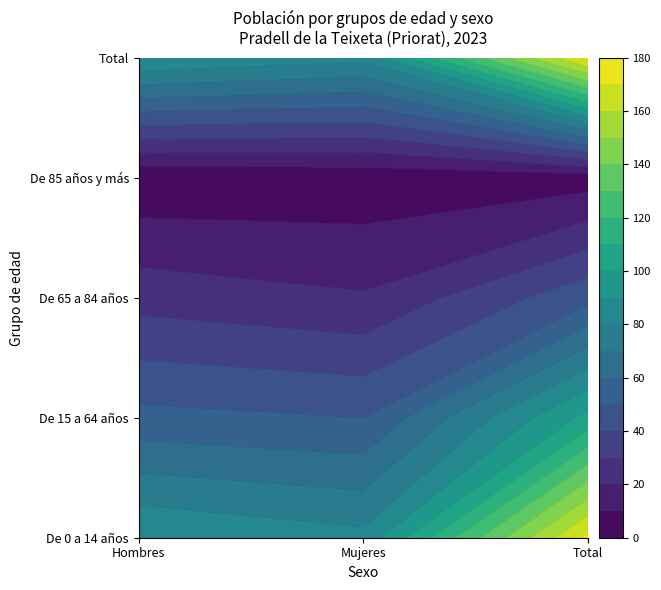

How many data points in Hombres are less than 53?

2